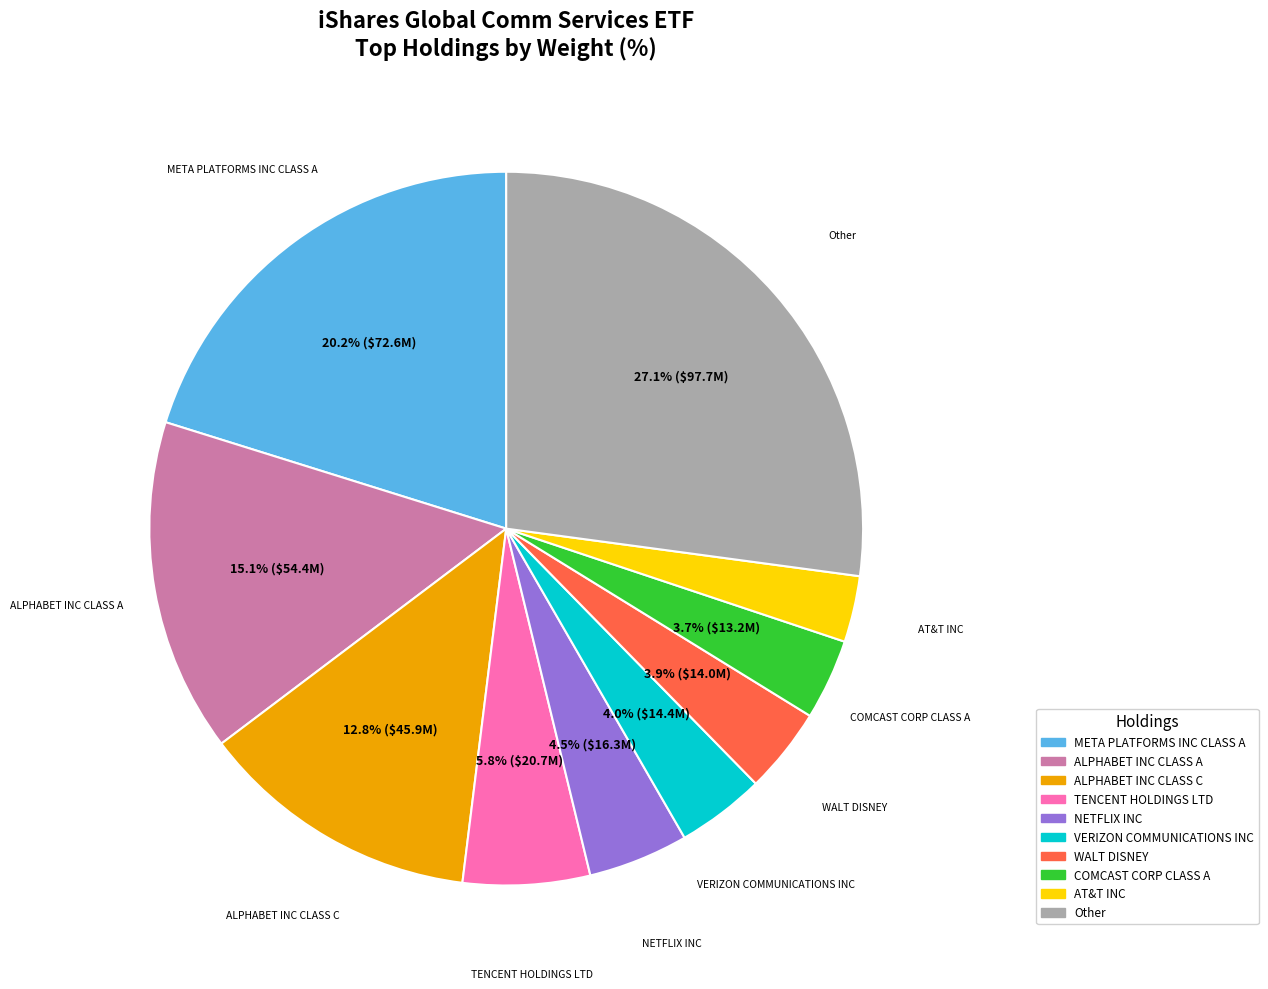

What portion of the pie excludes META PLATFORMS INC CLASS A?

79.8%